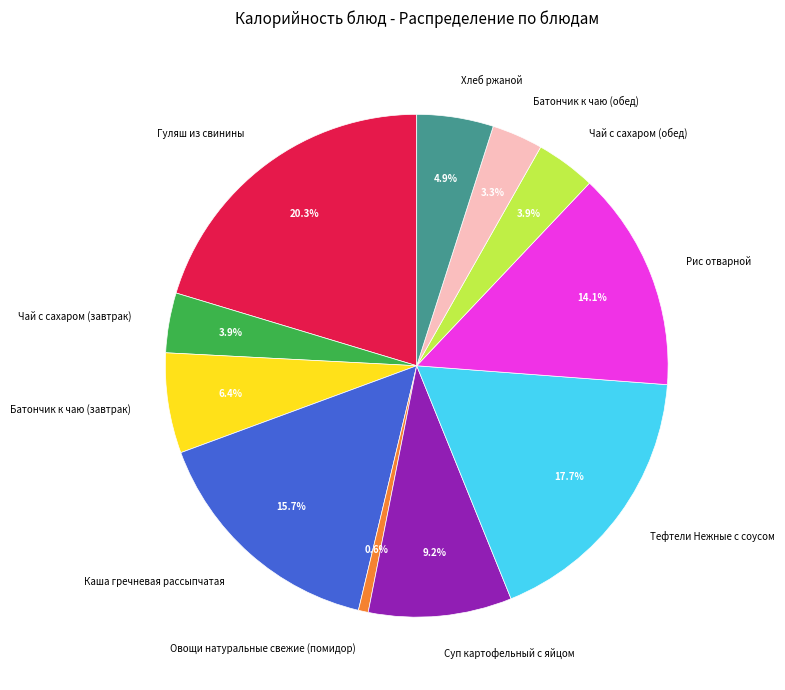

Is it true that Суп картофельный с яйцом is 15% of the pie?

False